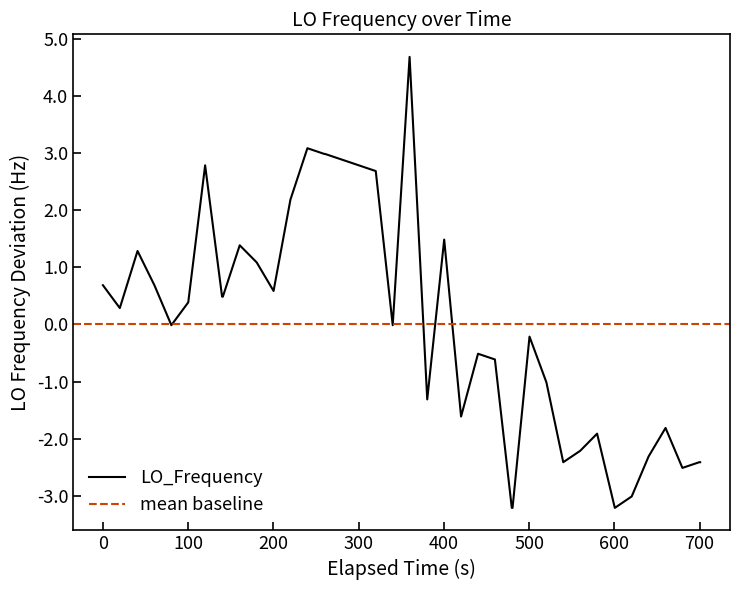

What is the highest value of the LO_Frequency series?

4.7